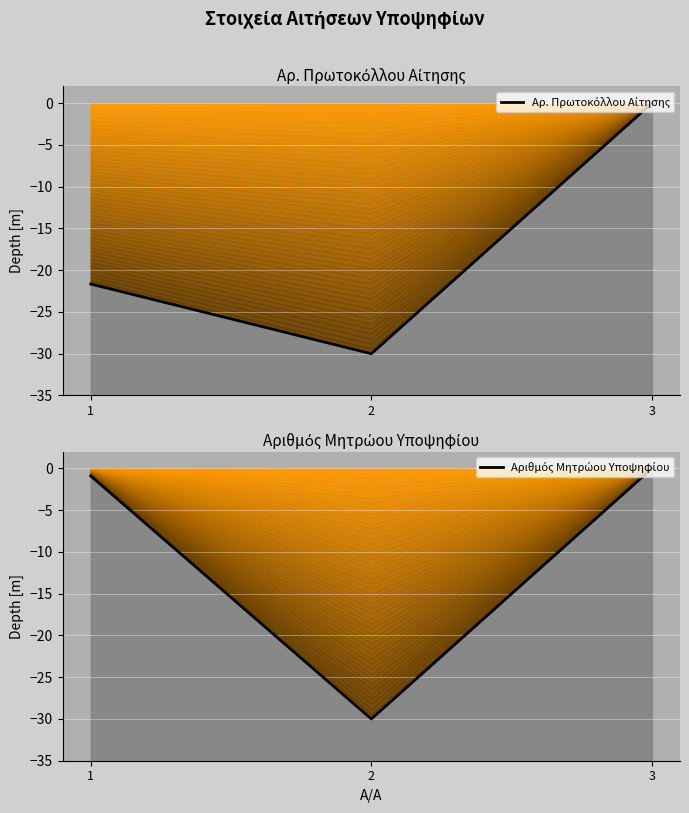

The value of Αριθμός Μητρώου Υποψηφίου at 2 is -50.7. True or false?

False